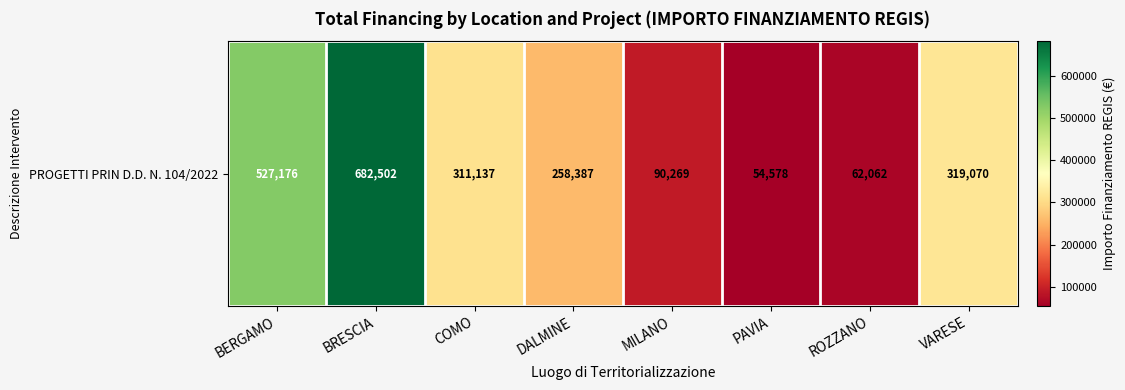

Reading left to right, extract all data points from this chart.

527175.5	682502.5	311137.0	258386.7	90268.6	54577.6	62062.4	319070.1